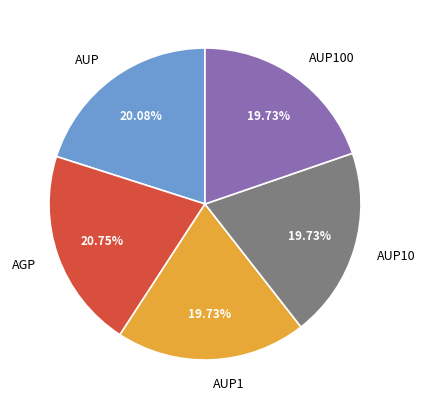

What percentage is the AUP slice, to the nearest percent?

20%